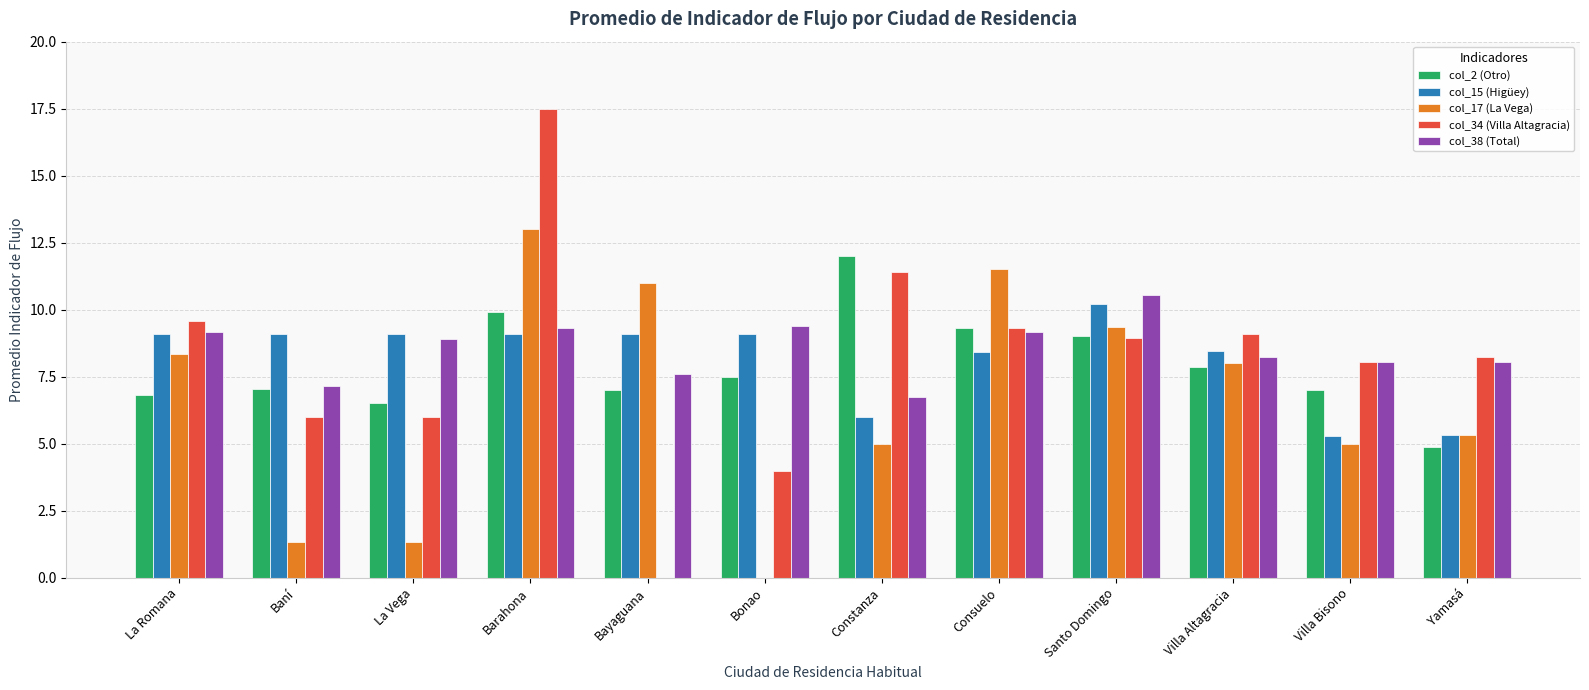

Does the chart contain stacked bars?

No